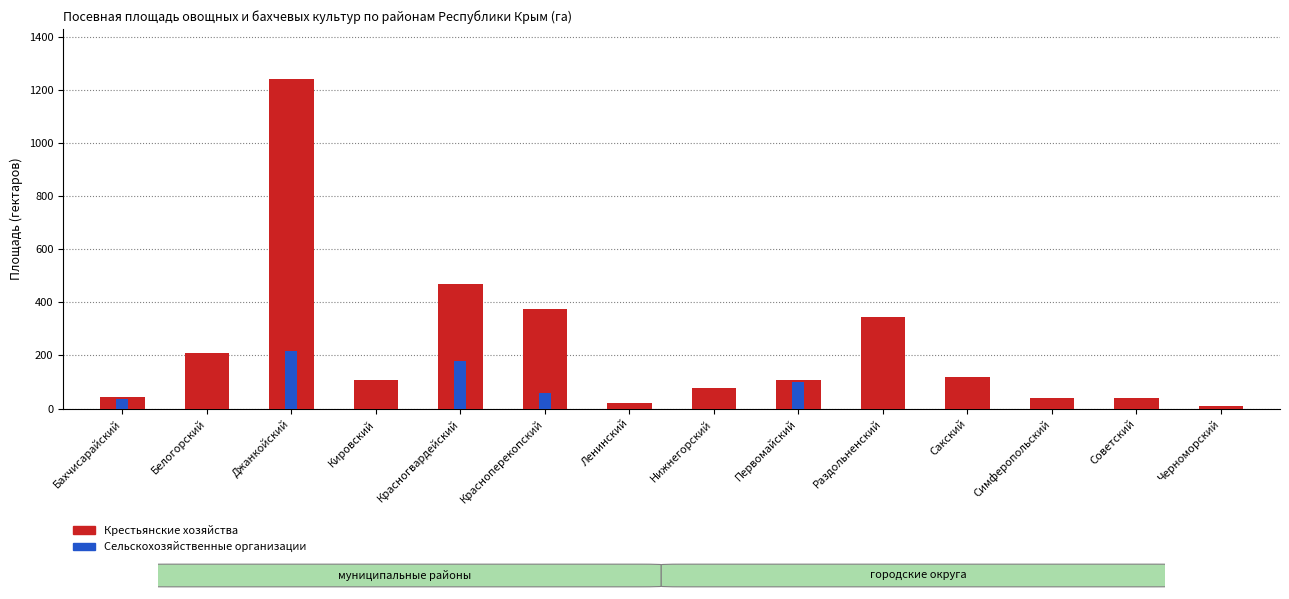

Is the value of Сельскохозяйственные организации at Красноперекопский greater than the value of Крестьянские хозяйства at Сакский?

Yes